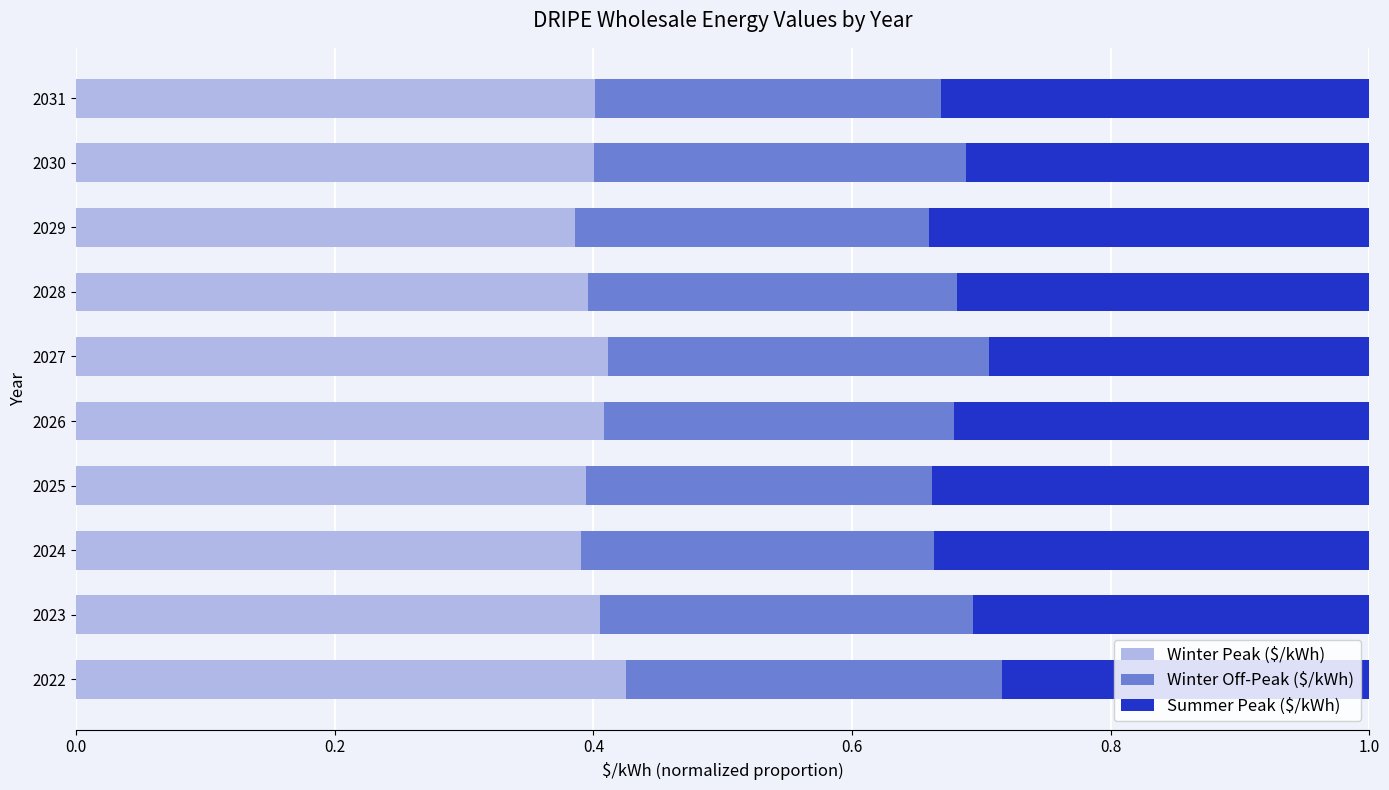

What is the sum of all Winter Peak ($/kWh) values?

4.0